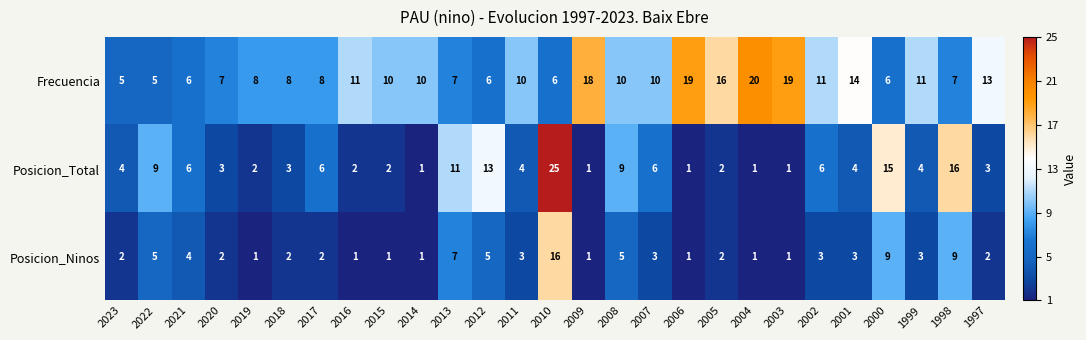

True or false: Posicion_Total has a value of 1 at 2014.

True